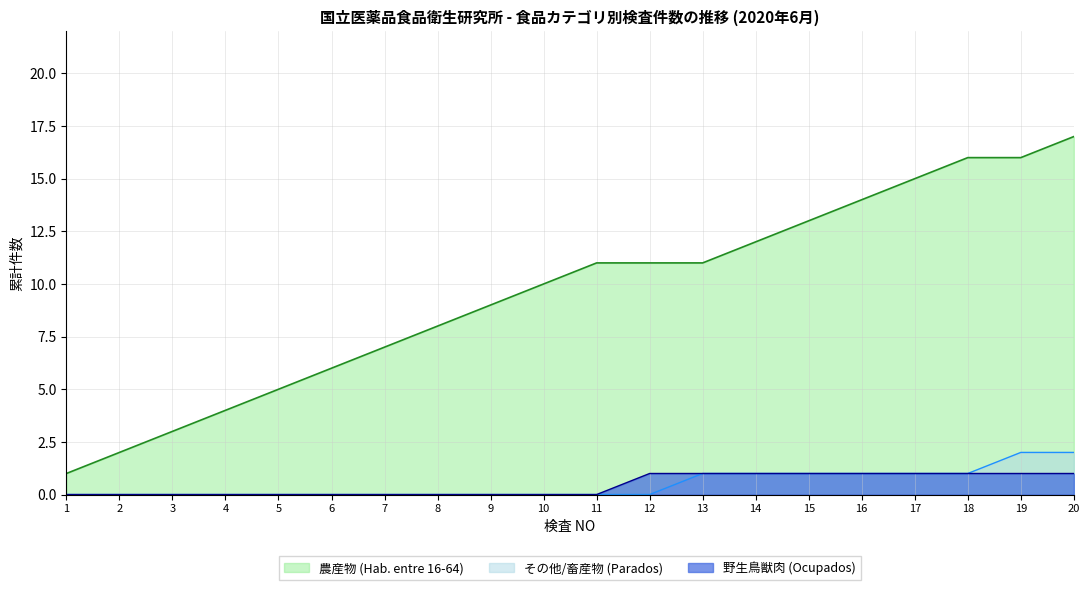

Is it true that Parados equals 2 at 3?

False